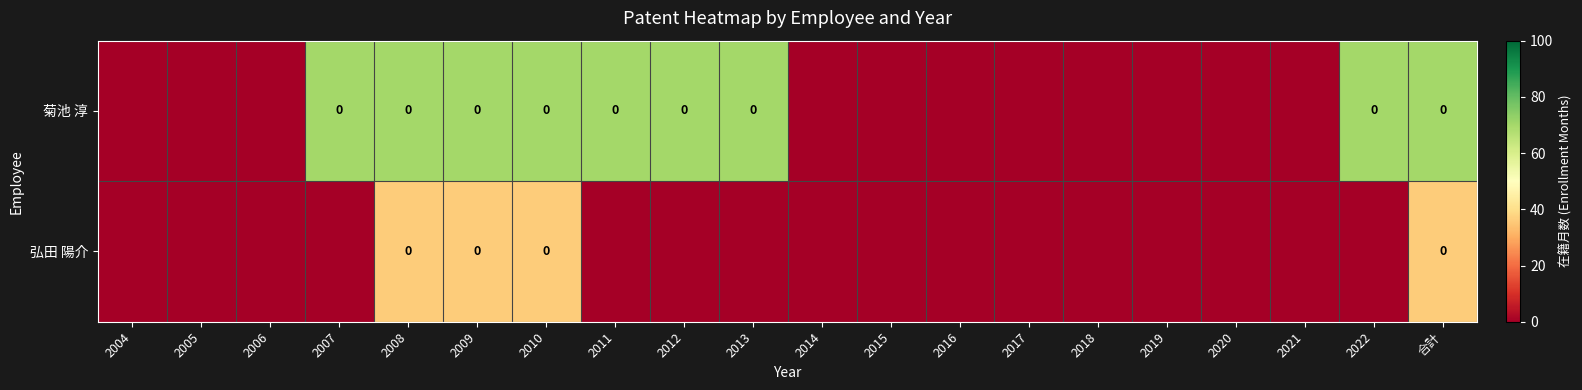

Which category has the highest value across all series?

2007